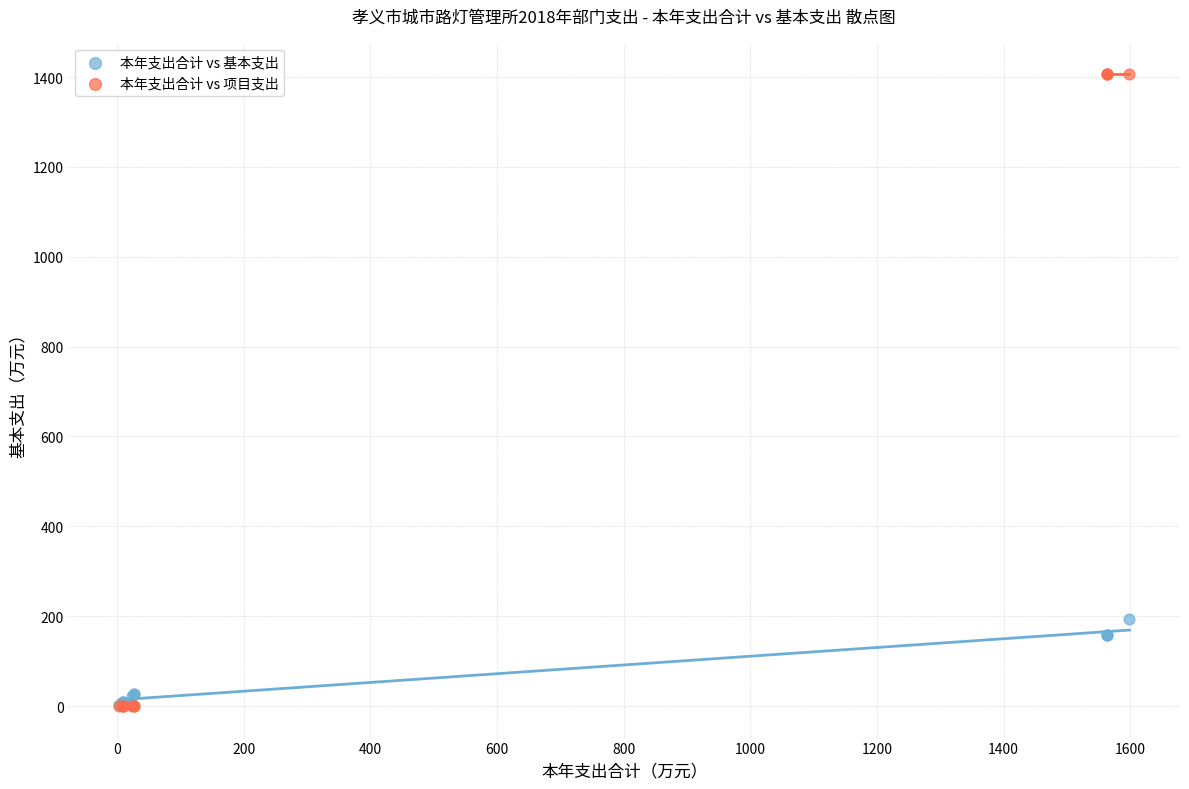

Across all series, what Y value is closest to 703?

192.7